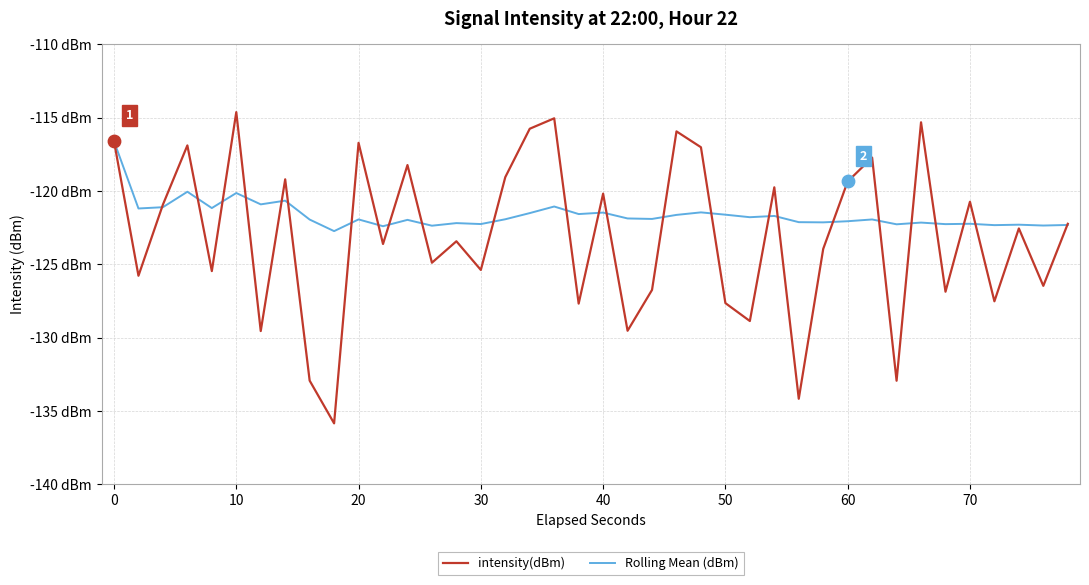

Which series has the largest total across all categories?

Rolling Mean (dBm)